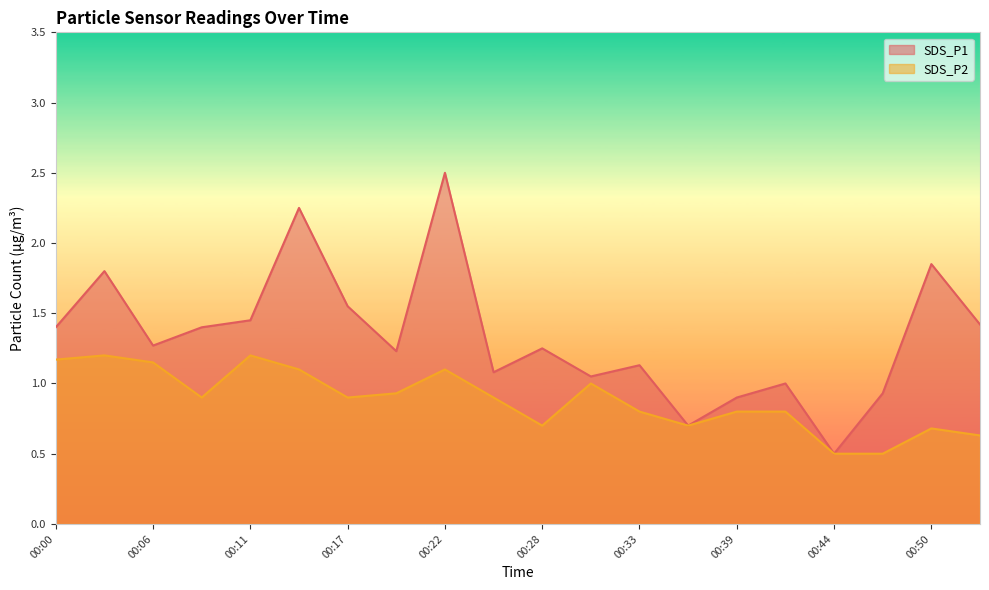

How many interior local valleys does the SDS_P1 series have?

6